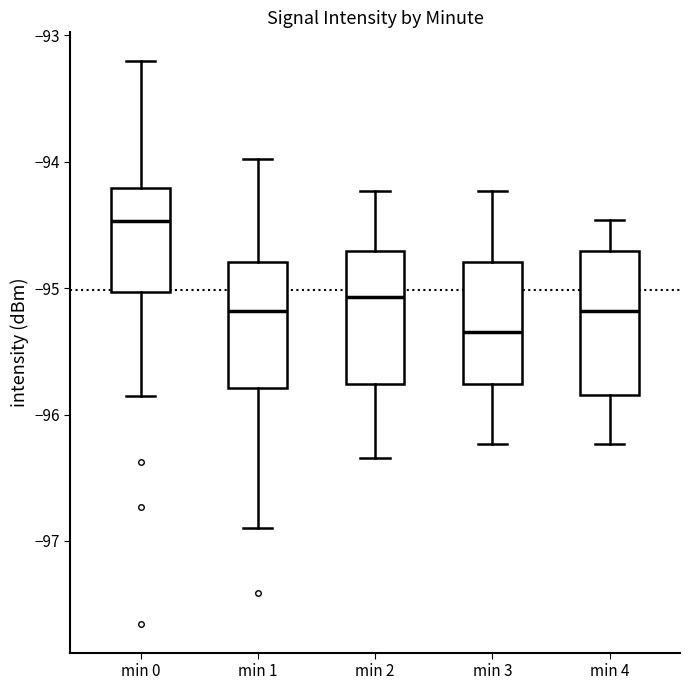

Where does the lower whisker of the box for min 3 end on the y-axis? The values are not printed on the chart, so give them approximately, as read against the axis.

-96.2